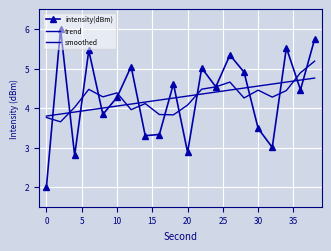

What is the change in value from 10 to 32?

-1.3